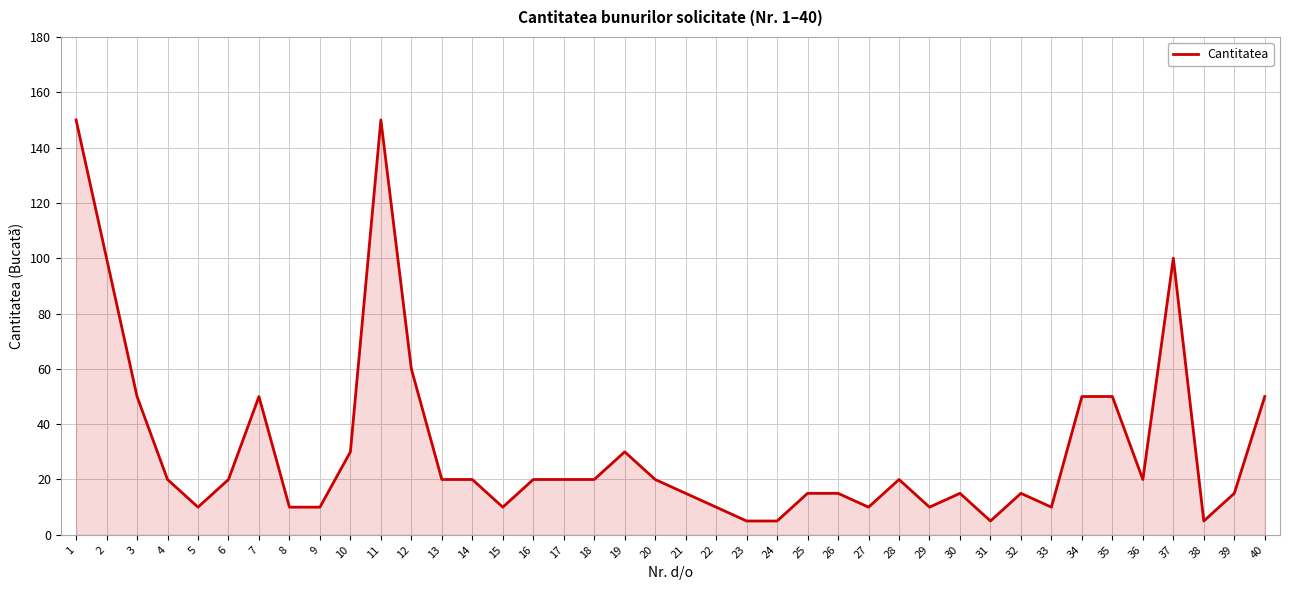

Reading left to right, what are all the values shown in this chart?

1=150	2=100	3=50	4=20	5=10	6=20	7=50	8=10	9=10	10=30	11=150	12=60	13=20	14=20	15=10	16=20	17=20	18=20	19=30	20=20	21=15	22=10	23=5	24=5	25=15	26=15	27=10	28=20	29=10	30=15	31=5	32=15	33=10	34=50	35=50	36=20	37=100	38=5	39=15	40=50